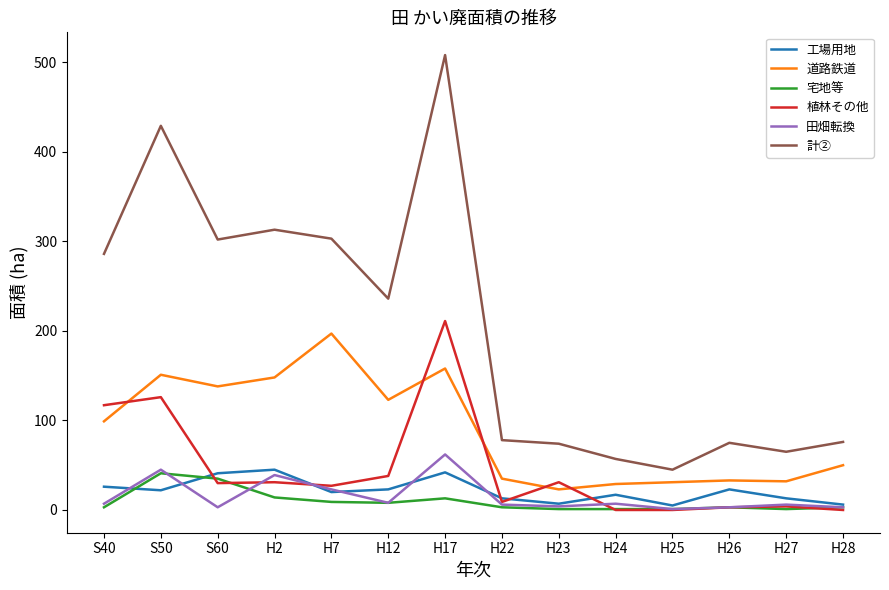

Is it true that 植林その他 equals 0 at H28?

True